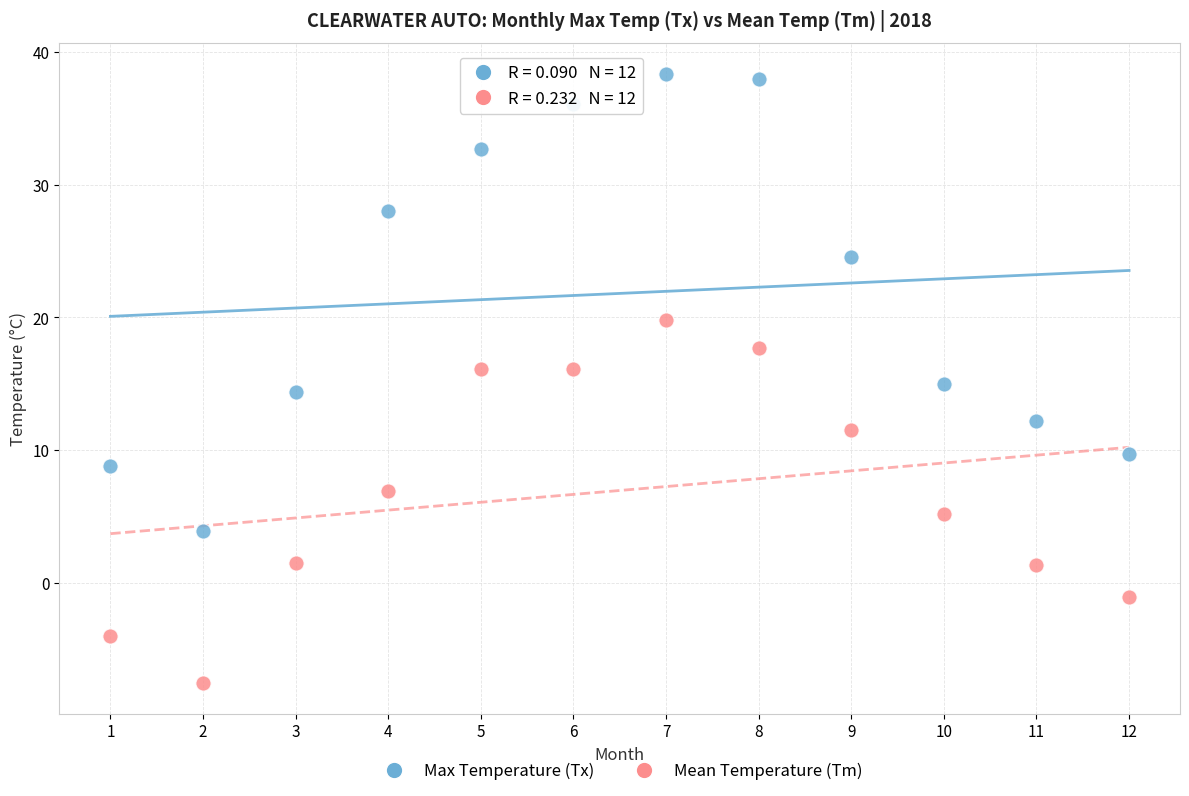

What are all the series names shown in the legend?

Max Temperature (Tx), Mean Temperature (Tm)